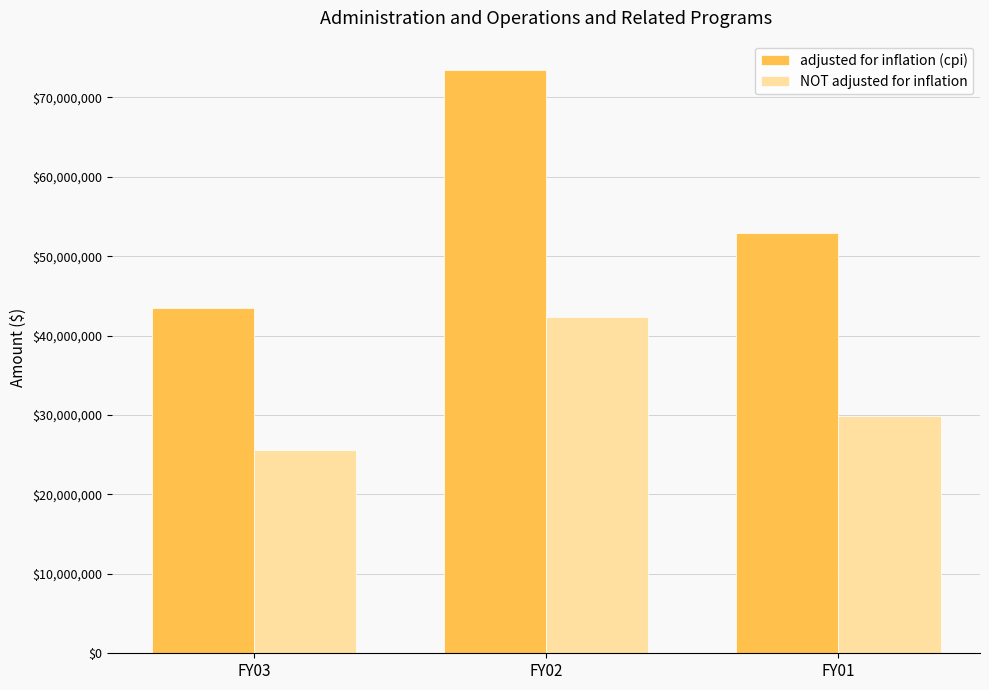

What is the value of the NOT adjusted for inflation bar at the 1st from the left?

25576427